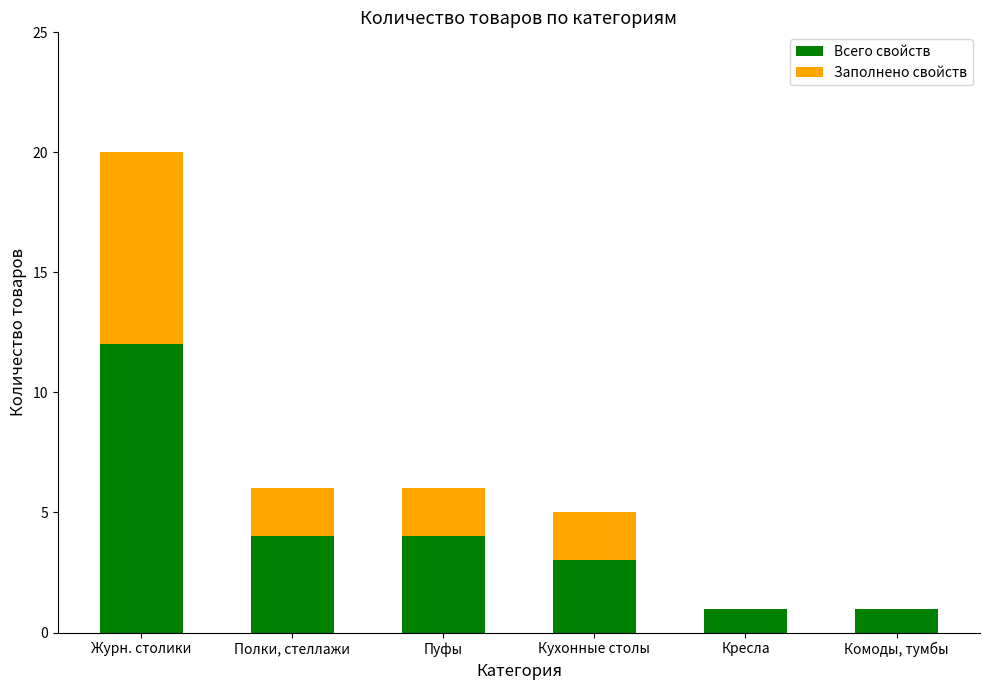

At which category is the sum across all series the highest?

Журн. столики